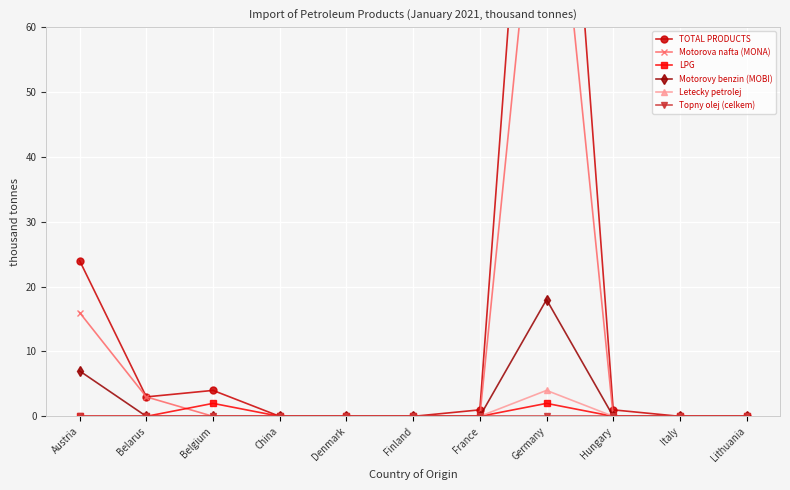

How many values in the LPG series exceed 0?

2